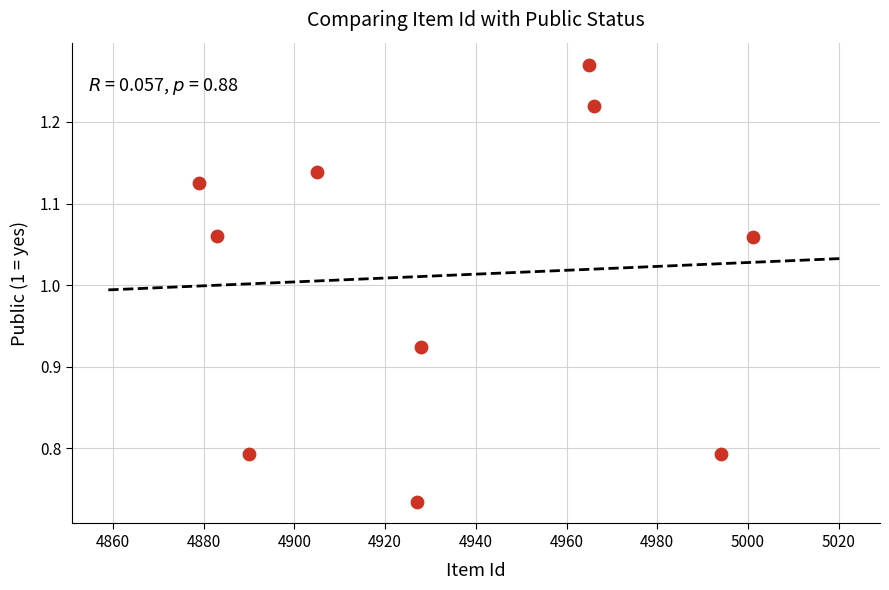

What is the average X value?

4933.8